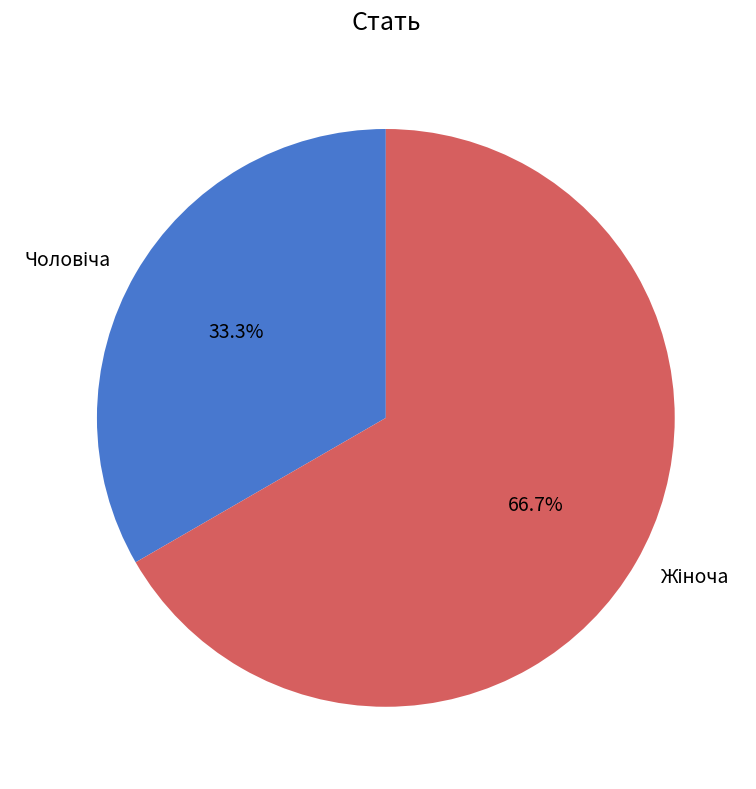

How many segments does this pie chart have?

2